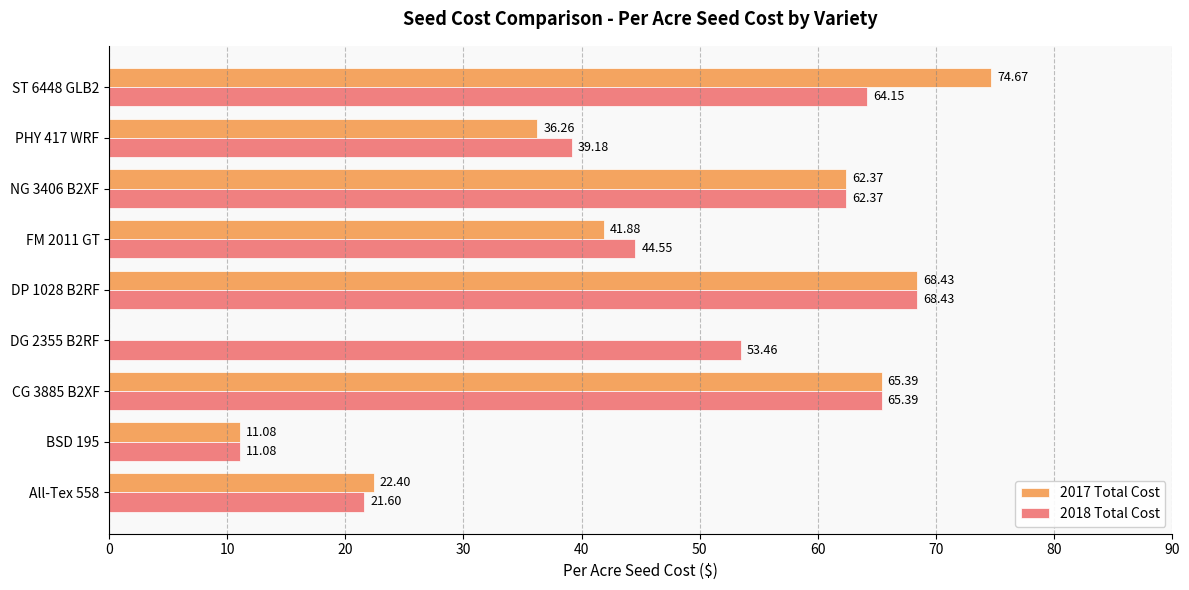

At which category is the sum across all series the highest?

ST 6448 GLB2